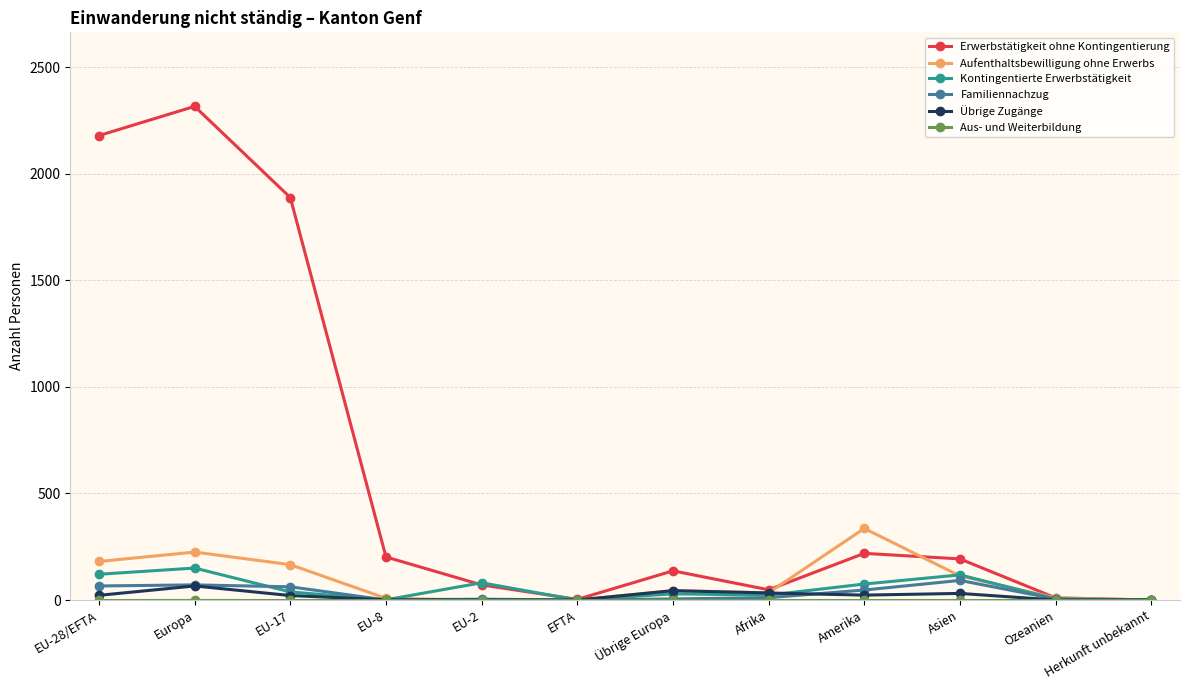

Which series has the largest total across all categories?

Erwerbstätigkeit ohne Kontingentierung